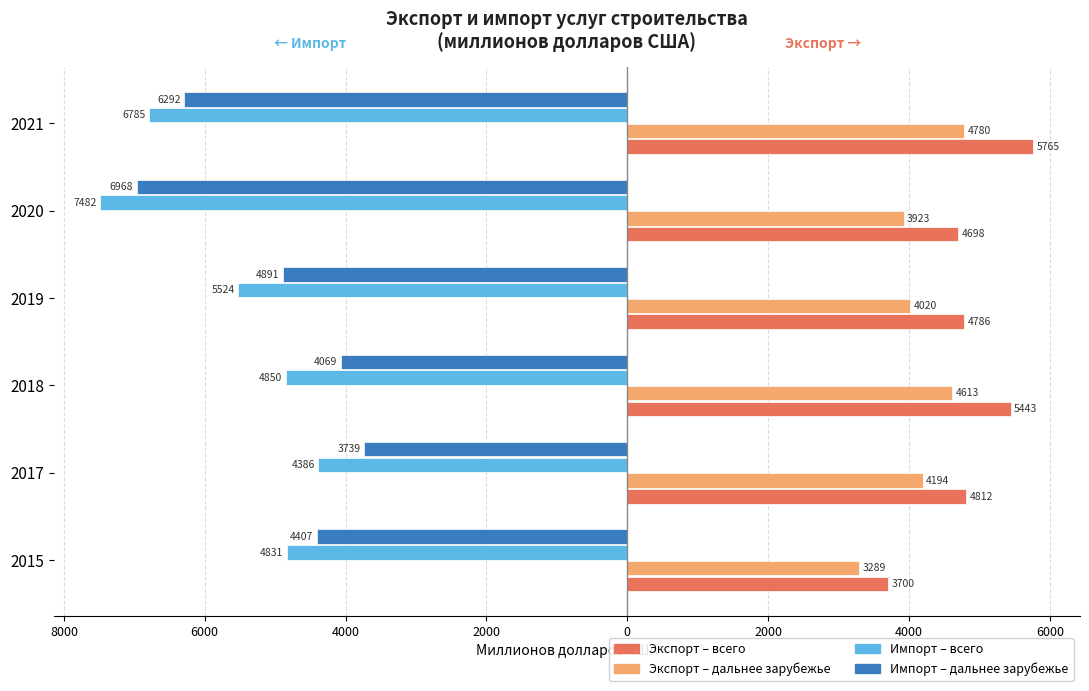

What are all the series names shown in the legend?

Экспорт – всего, Экспорт – дальнее зарубежье, Импорт – всего, Импорт – дальнее зарубежье